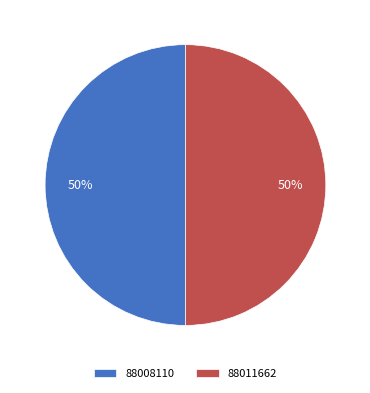

To the nearest percent, what is the average slice percentage?

50%